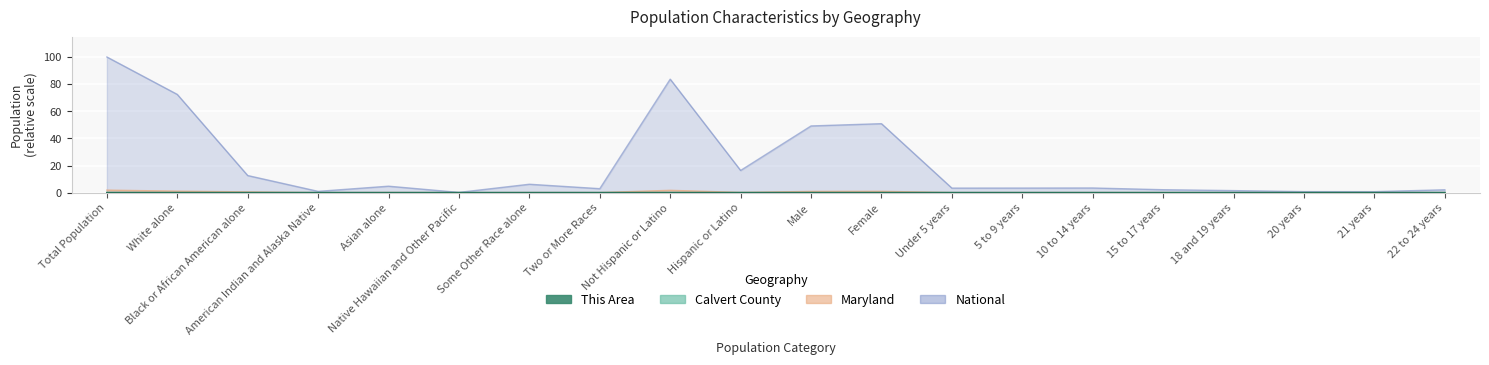

Is it true that This Area equals 0.0 at Asian alone?

False